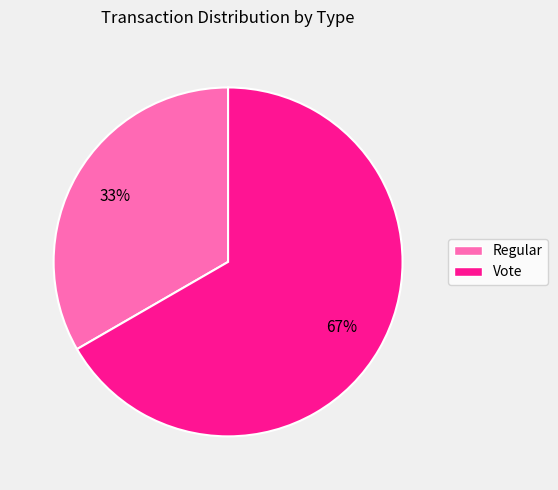

True or false: Vote accounts for 67% of the total.

True